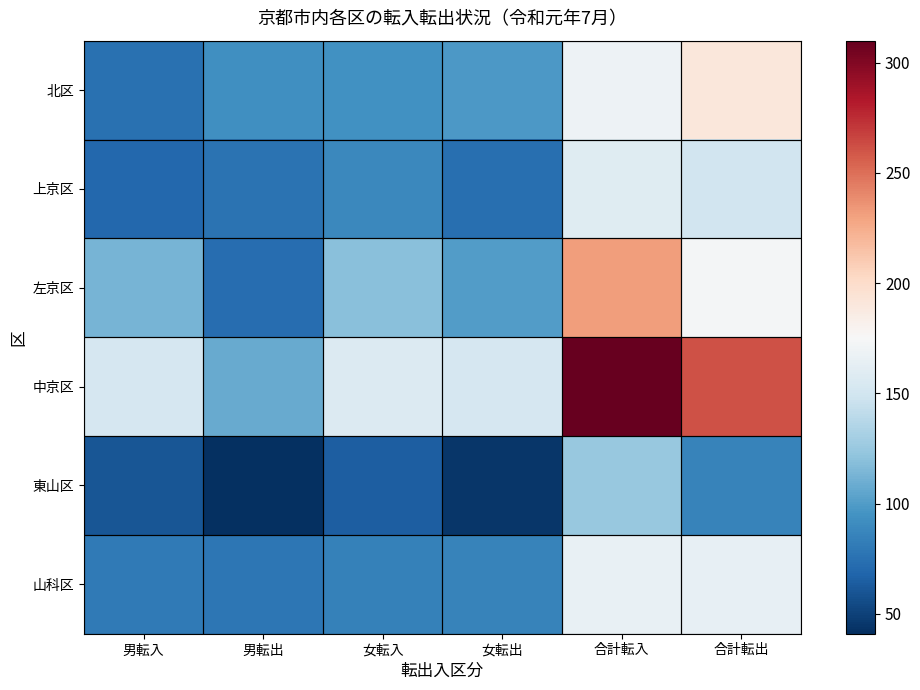

At which category does the chart reach its minimum across all series?

男転出